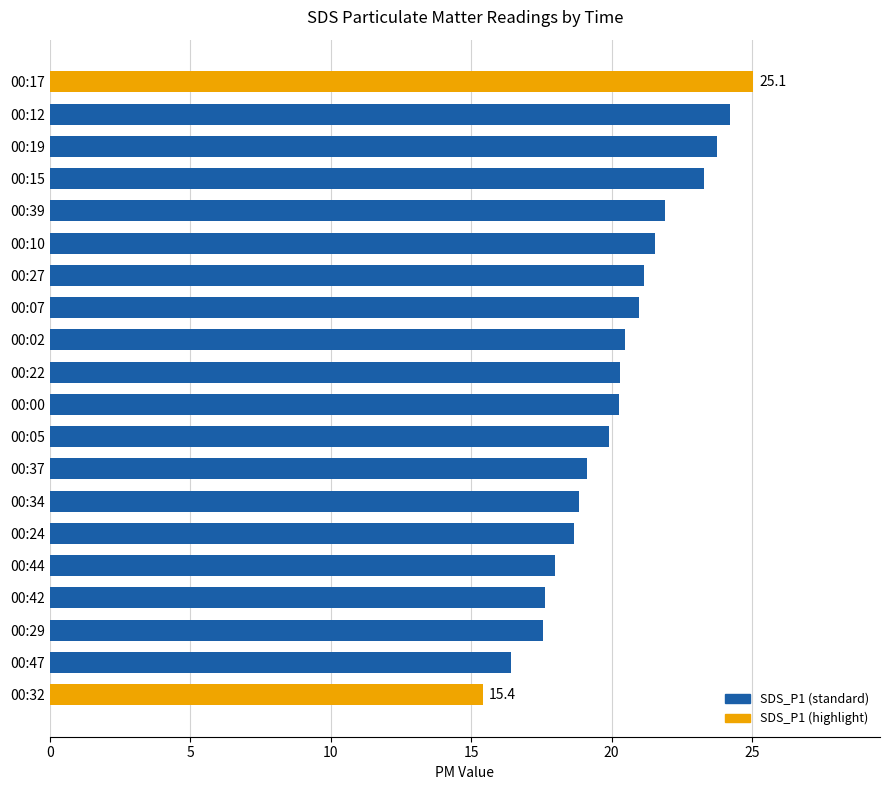

What is the ratio of the value at 00:42 to the value at 00:39?

0.8